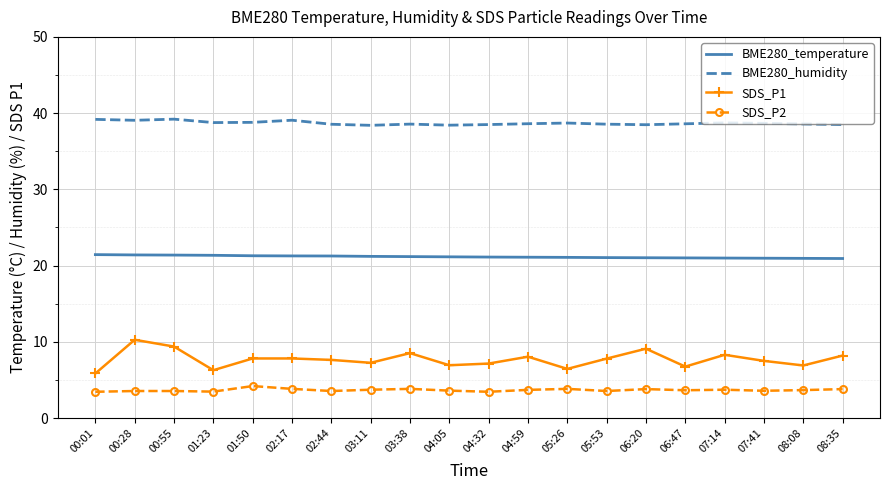

True or false: SDS_P2 and BME280_temperature intersect in this chart.

False